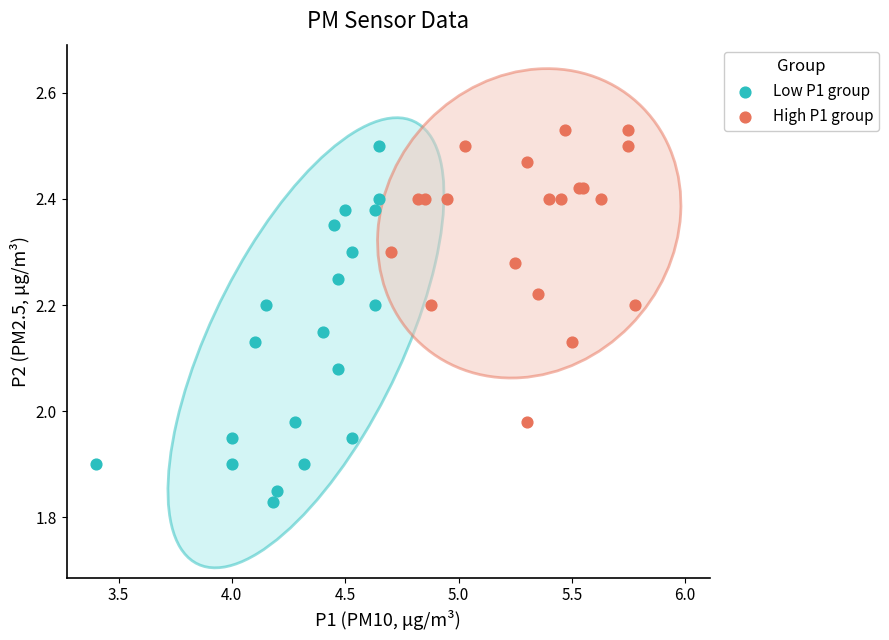

Which series reaches the minimum Y coordinate?

Low P1 group